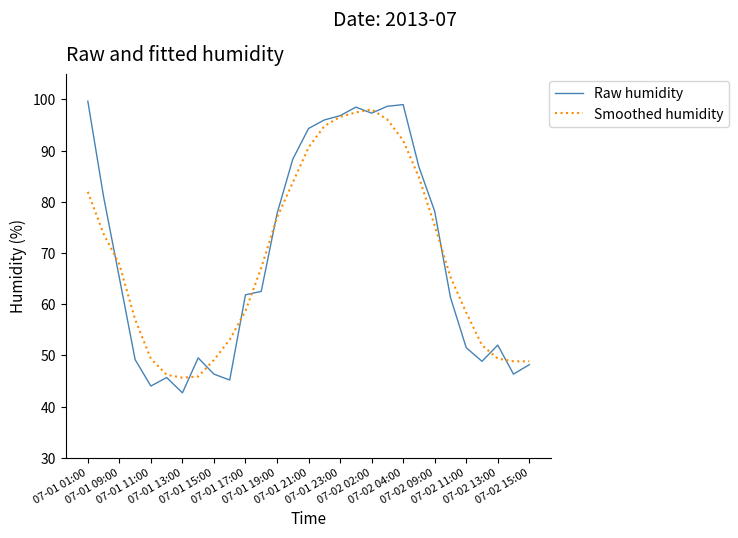

How many lines are shown in the chart?

2